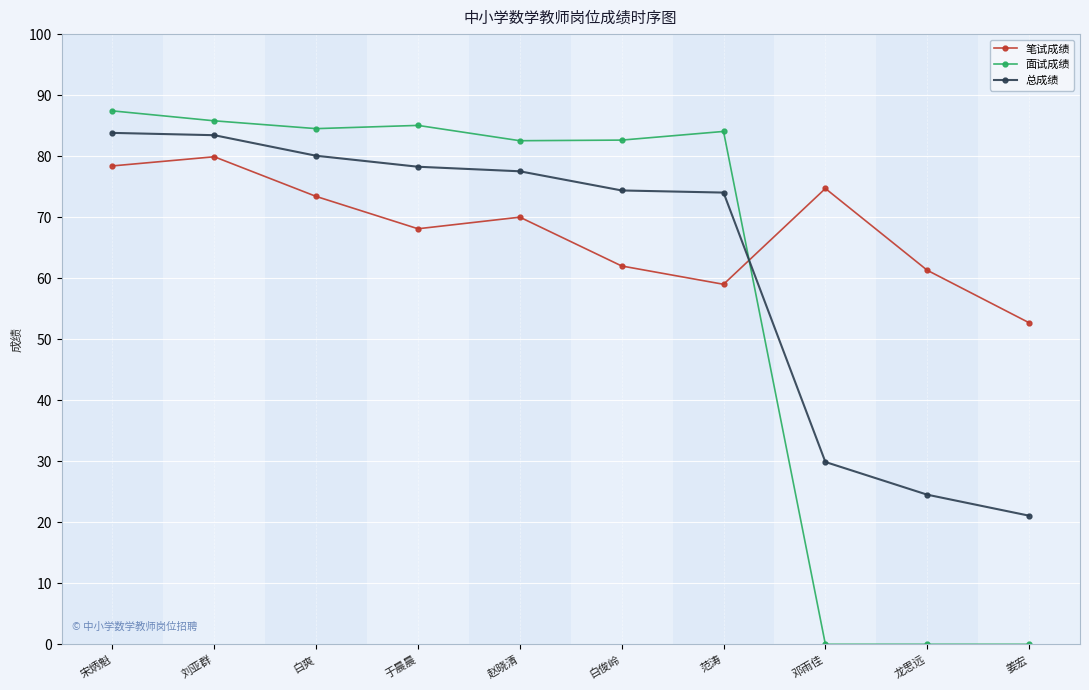

How many intersections are there between 总成绩 and 面试成绩?

1